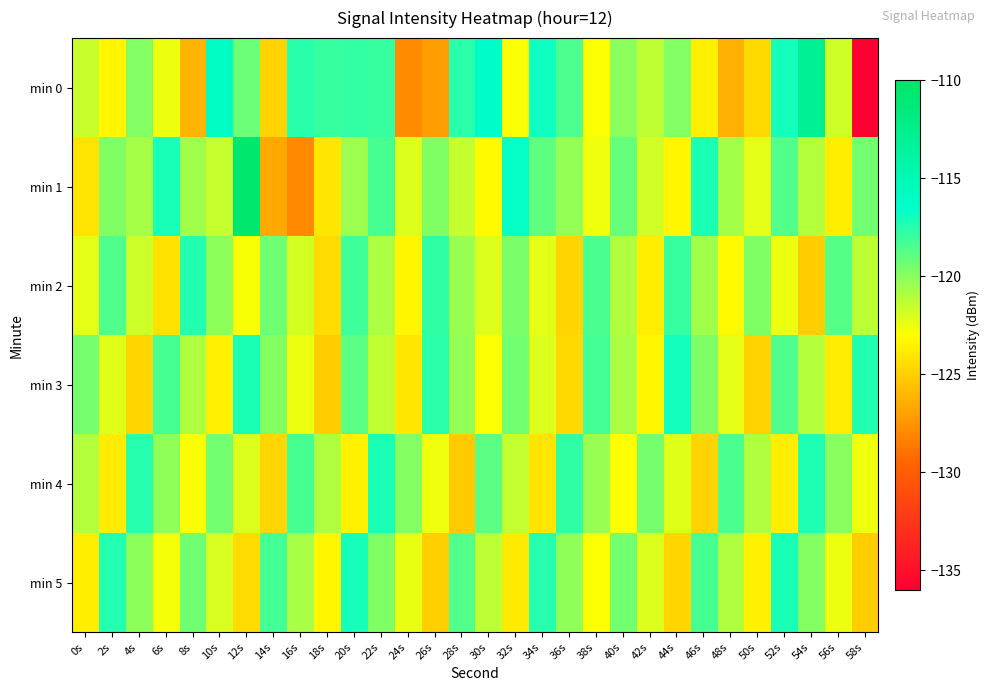

What is the greatest value displayed?

-110.5